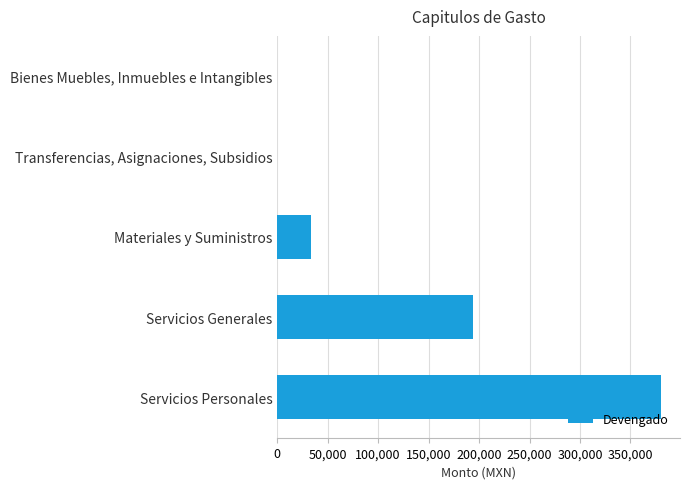

What is the sum of all values?

607332.9